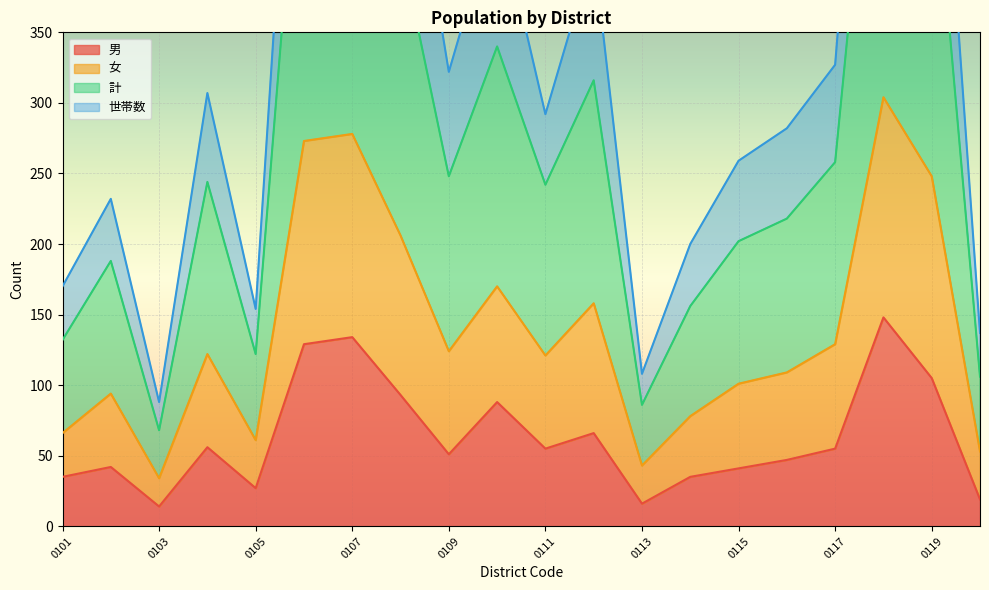

True or false: 計 and 女 intersect in this chart.

False